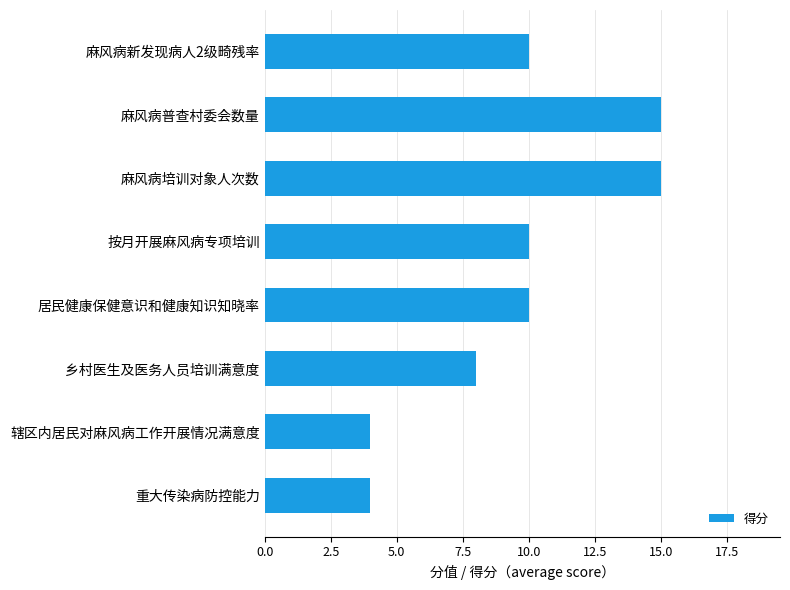

Reading bottom to top, transcribe all the data shown in this chart.

4	4	8	10	10	15	15	10